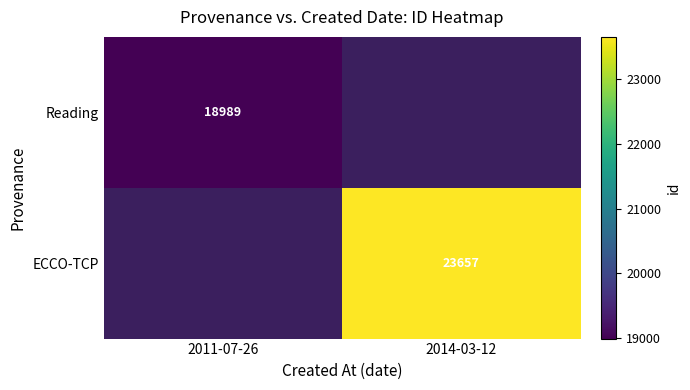

True or false: Reading has a value of 18989 at 2011-07-26.

True